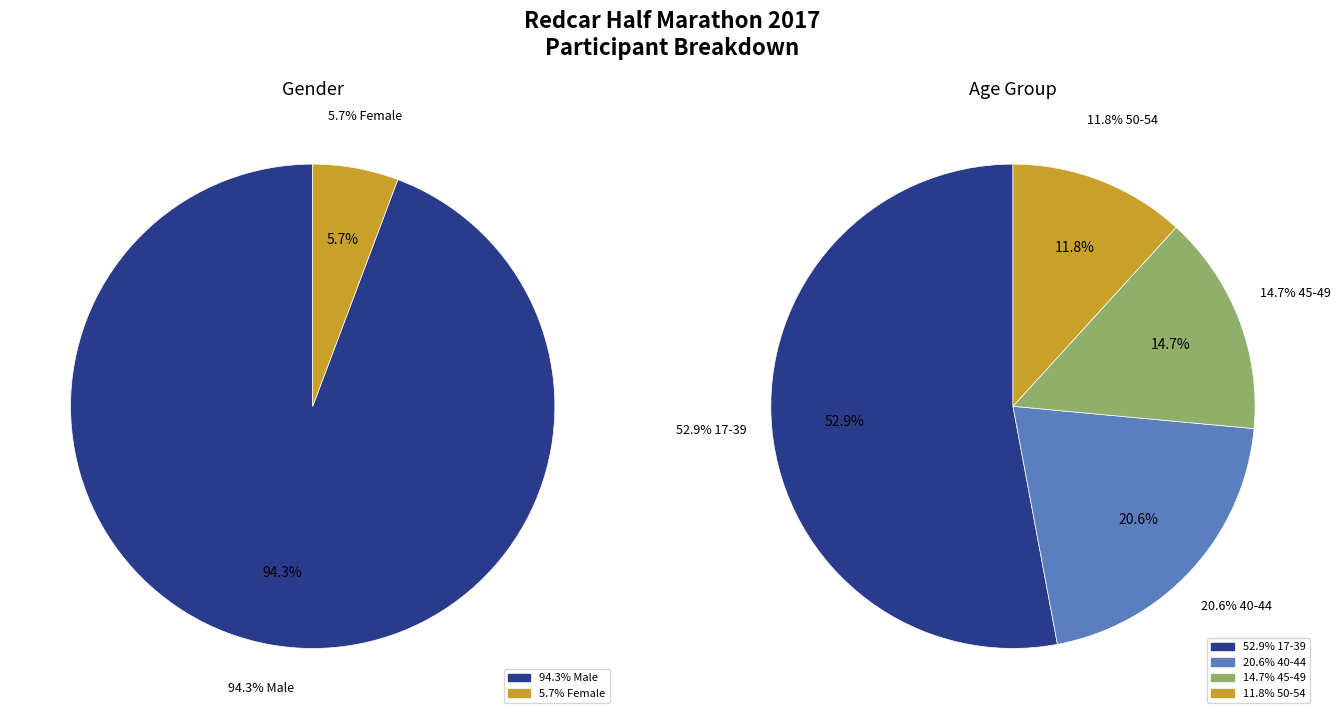

True or false: age_group_counts accounts for 39% of the total.

False